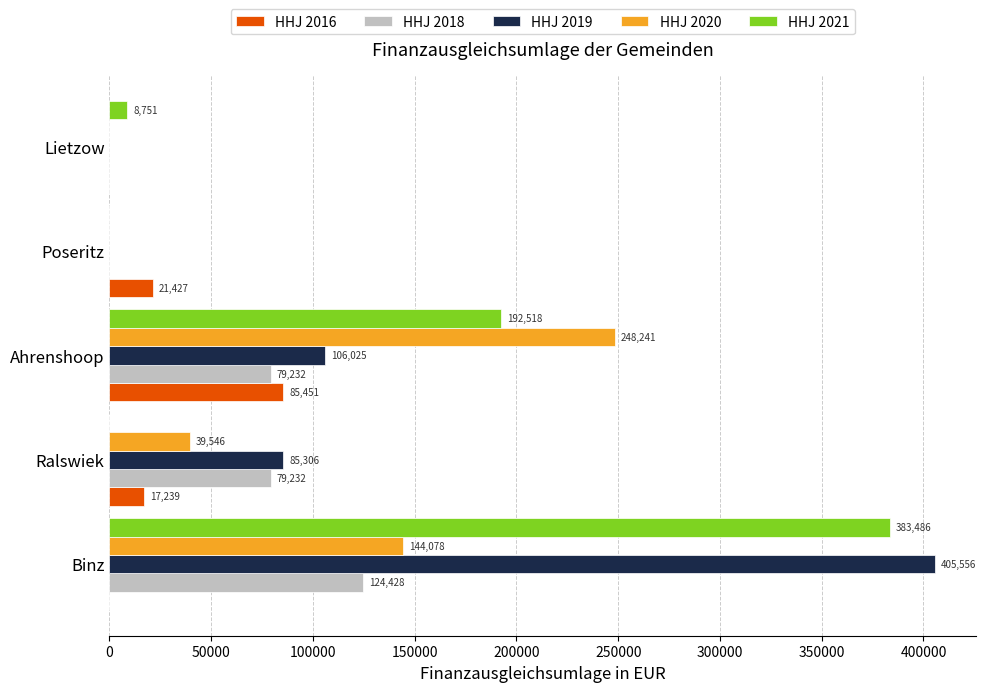

Between Ahrenshoop and Lietzow, which series saw the biggest shift?

HHJ 2020